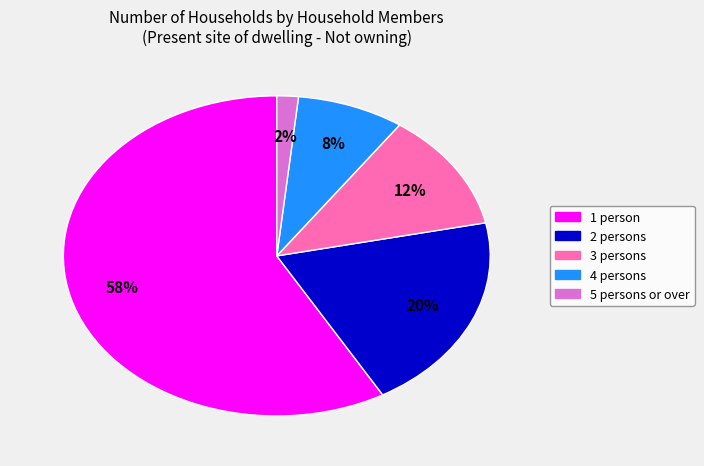

True or false: 1 person accounts for 68% of the total.

False